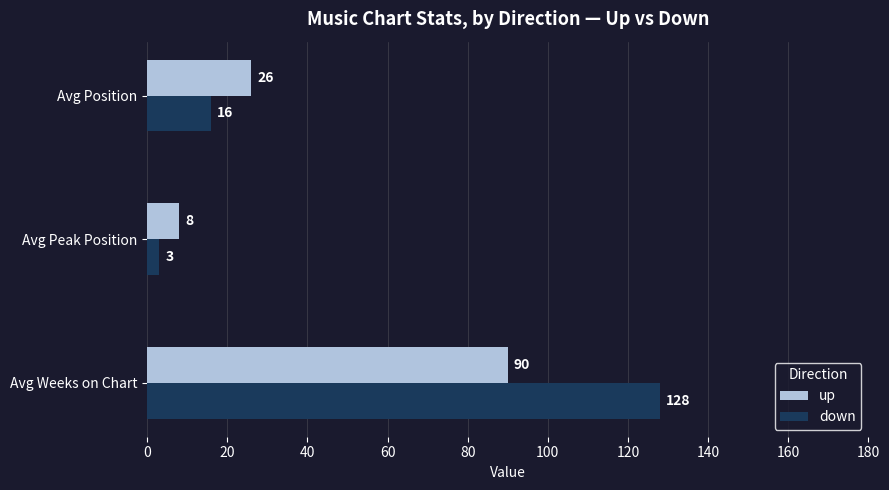

Is the value of up at Avg Peak Position greater than the value of down at Avg Weeks on Chart?

No